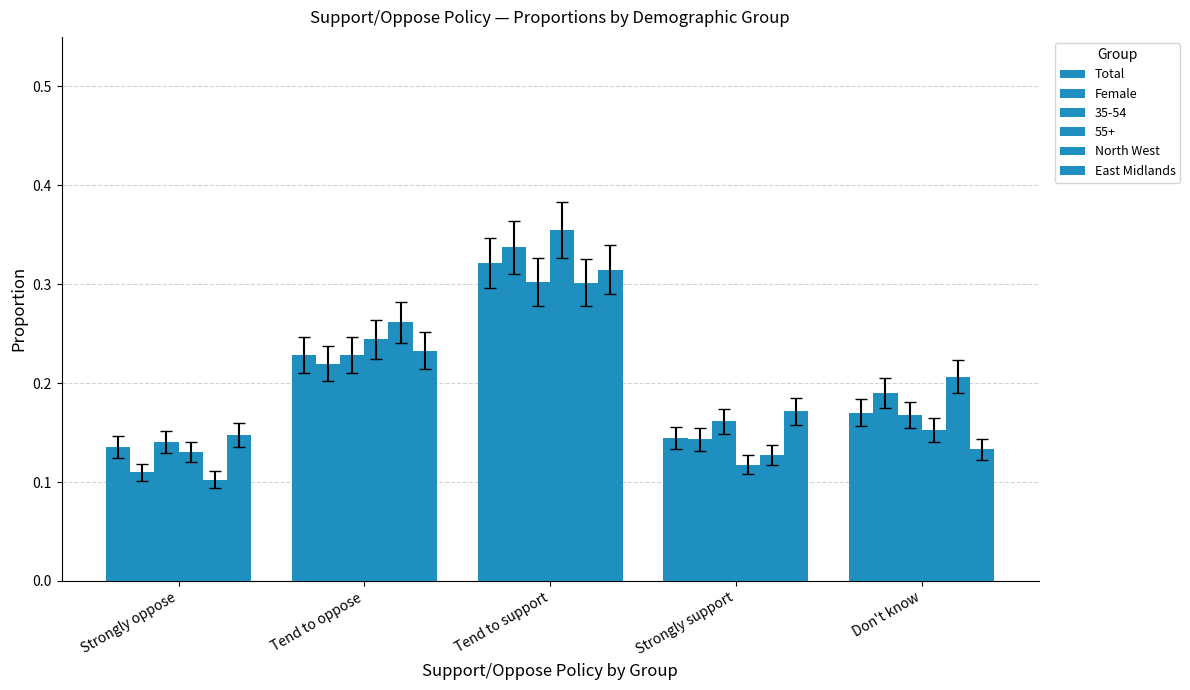

How many categories are shown in the chart?

5